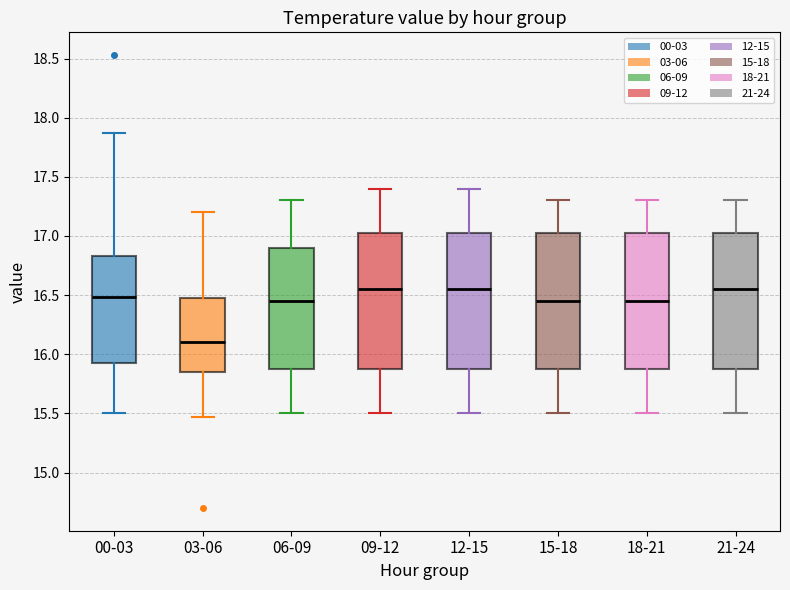

Reading left to right, read every box against the y-axis: the position of its median line, the range the box covers, and the ends of its whiskers. The values are not printed on the chart, so give them approximately, as read against the axis.

00-03: median 16.50, box 15.90 to 16.85, whiskers 15.50 to 17.85
03-06: median 16.10, box 15.85 to 16.50, whiskers 15.45 to 17.20
06-09: median 16.45, box 15.90 to 16.90, whiskers 15.50 to 17.30
09-12: median 16.55, box 15.90 to 17.05, whiskers 15.50 to 17.40
12-15: median 16.55, box 15.90 to 17.05, whiskers 15.50 to 17.40
15-18: median 16.45, box 15.90 to 17.05, whiskers 15.50 to 17.30
18-21: median 16.45, box 15.90 to 17.05, whiskers 15.50 to 17.30
21-24: median 16.55, box 15.90 to 17.05, whiskers 15.50 to 17.30